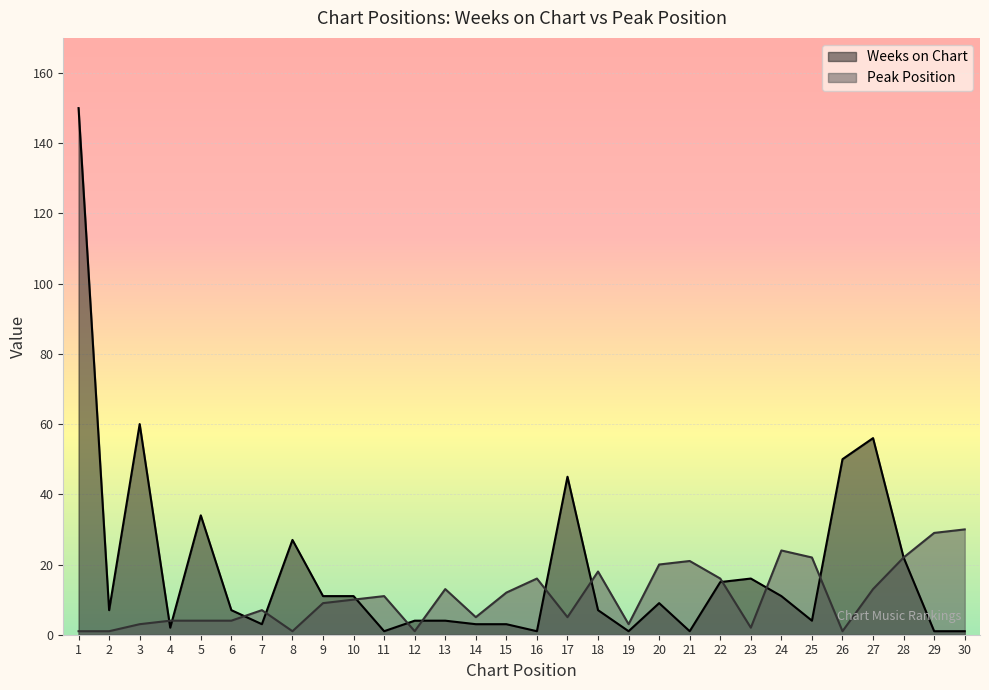

Where do Peak Position and Weeks on Chart first cross each other?

3 and 4